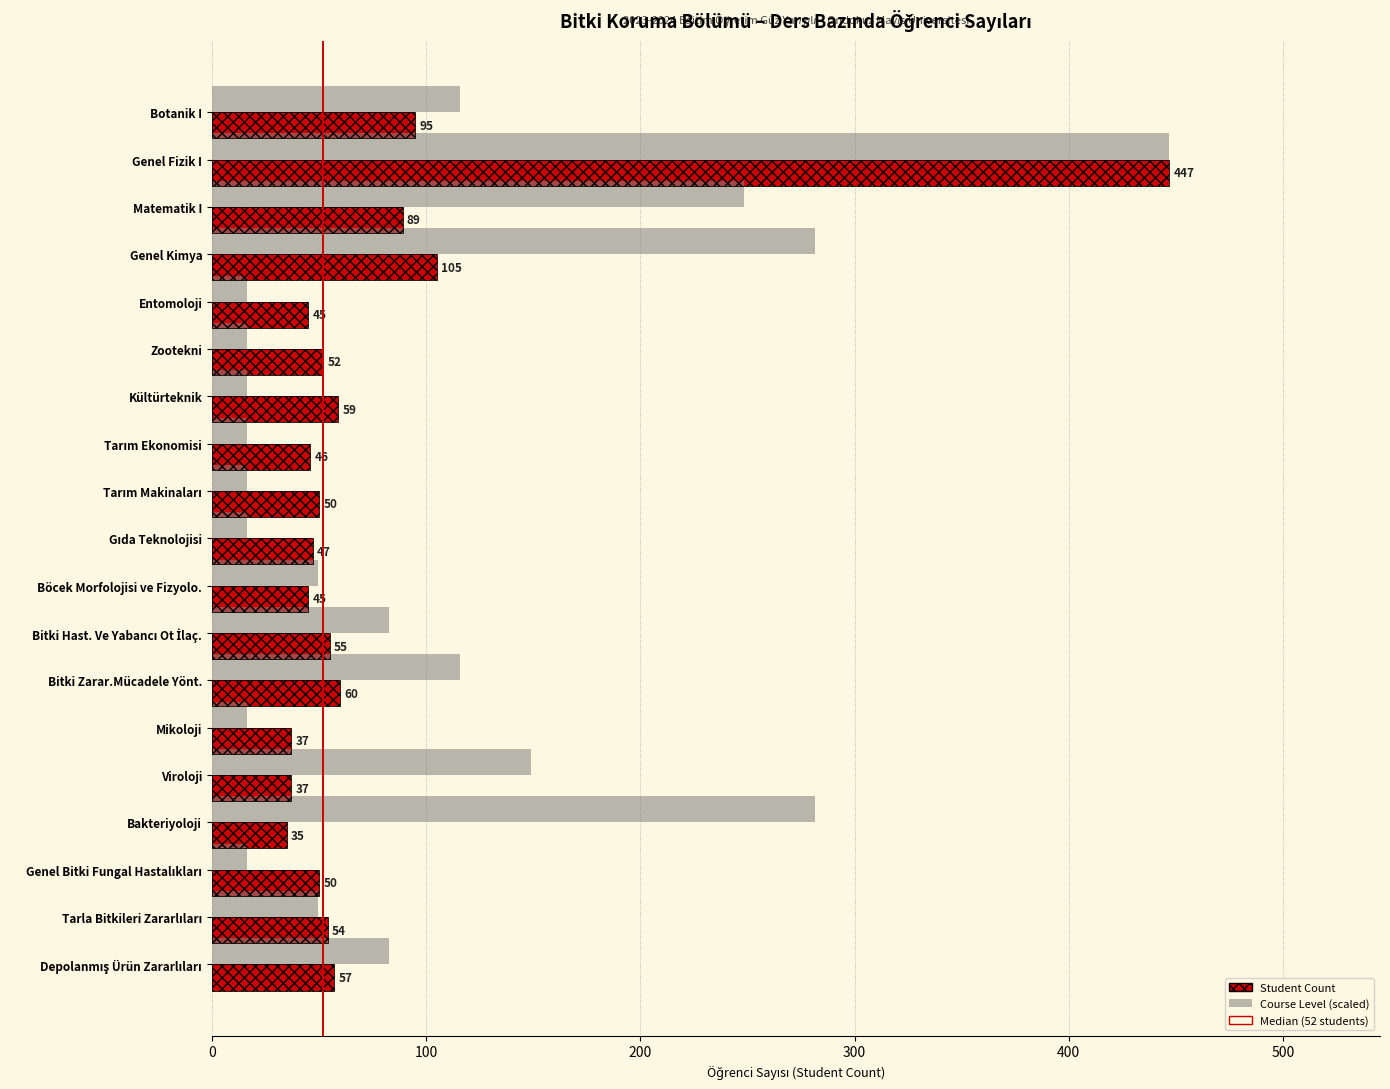

At Bitki Hast. Ve Yabancı Ot İlaç., list the series in order from largest to smallest.

Course Level (scaled), Student Count